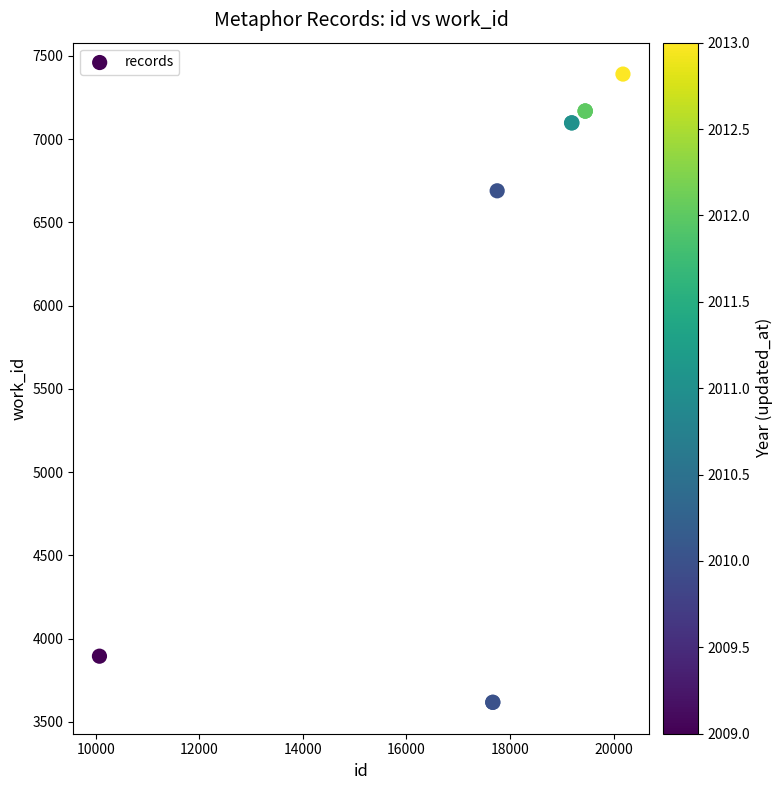

What Y value in the scatter plot is closest to 5503?

6689